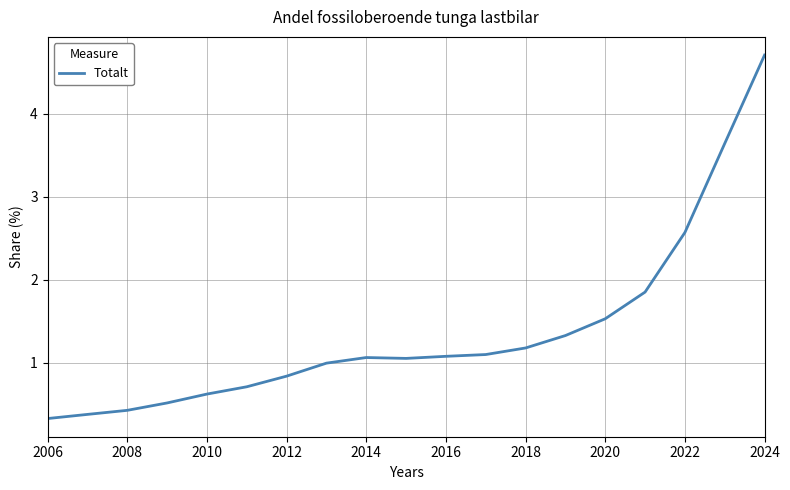

What is the smallest value displayed?

0.3